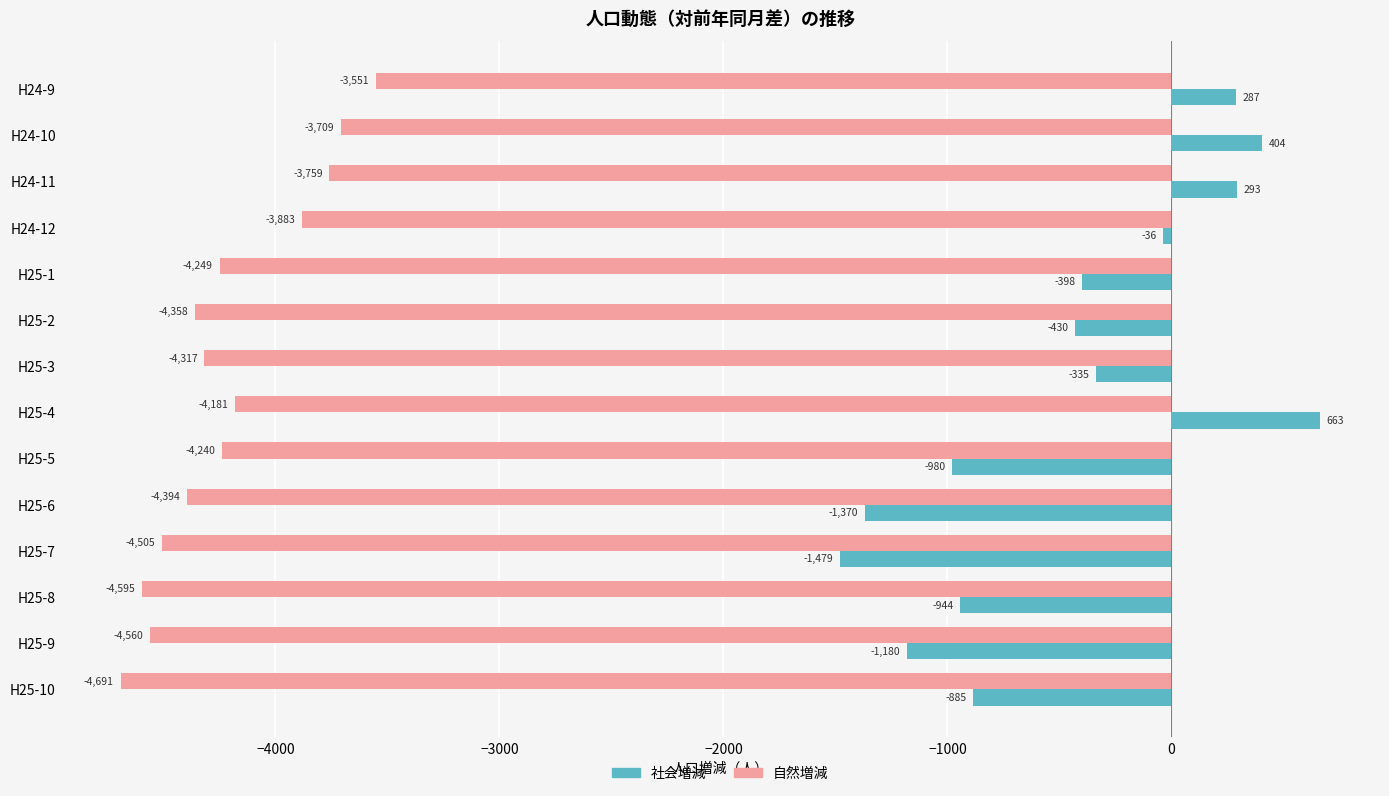

At which category is the sum across all series the highest?

H24-9